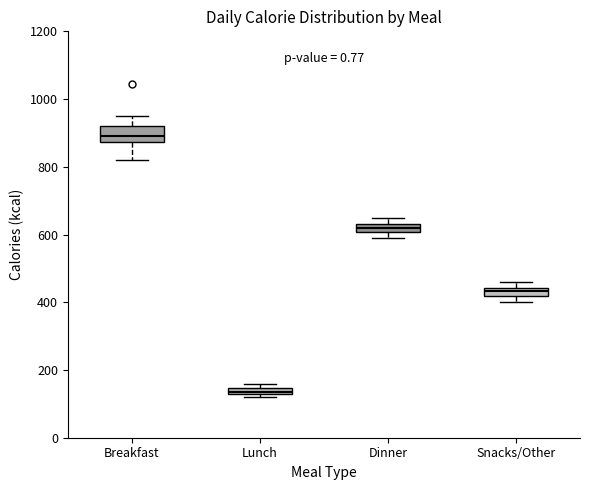

Where is the upper edge of the box for Snacks/Other on the y-axis? The values are not printed on the chart, so give them approximately, as read against the axis.

440